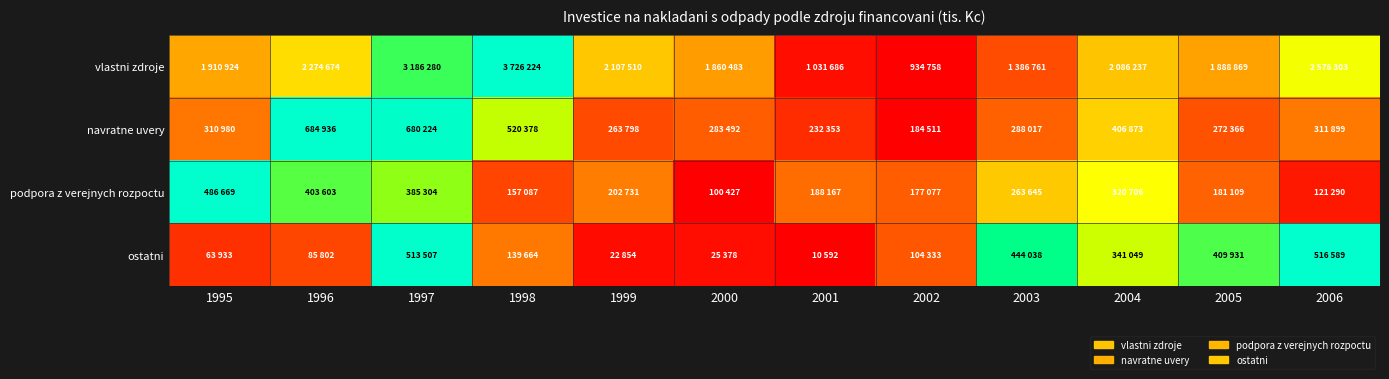

Rank the series by their maximum value, from highest to lowest.

vlastni zdroje, navratne uvery, ostatni, podpora z verejnych rozpoctu